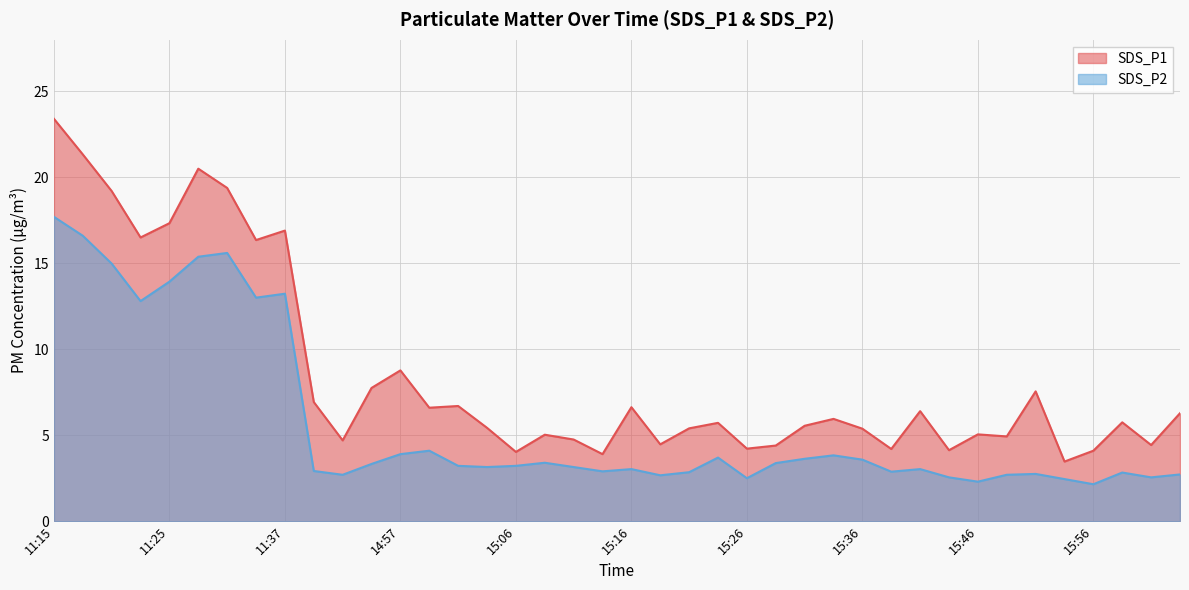

Is the value of SDS_P2 at 11:20 greater than the value of SDS_P1 at 15:26?

Yes